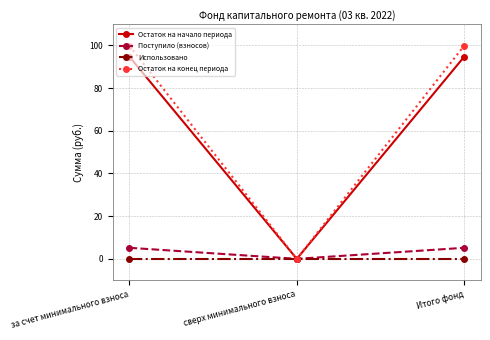

What is the average value of the Остаток на конец периода series?

66.5